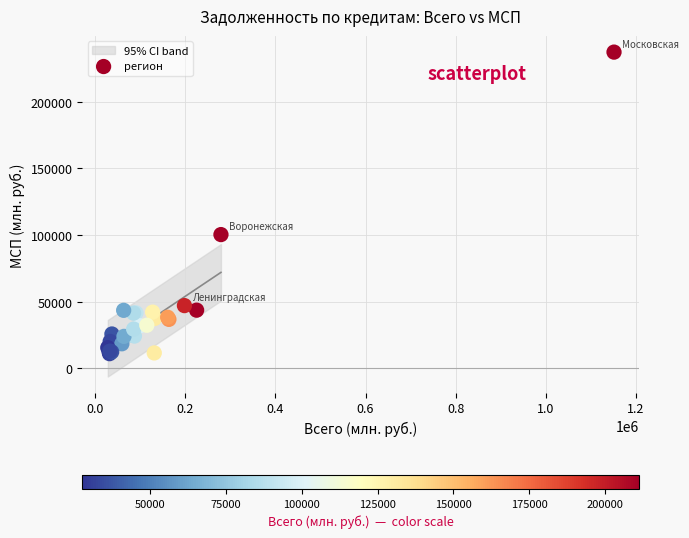

What Y value in the scatter plot is closest to 124133?

100349